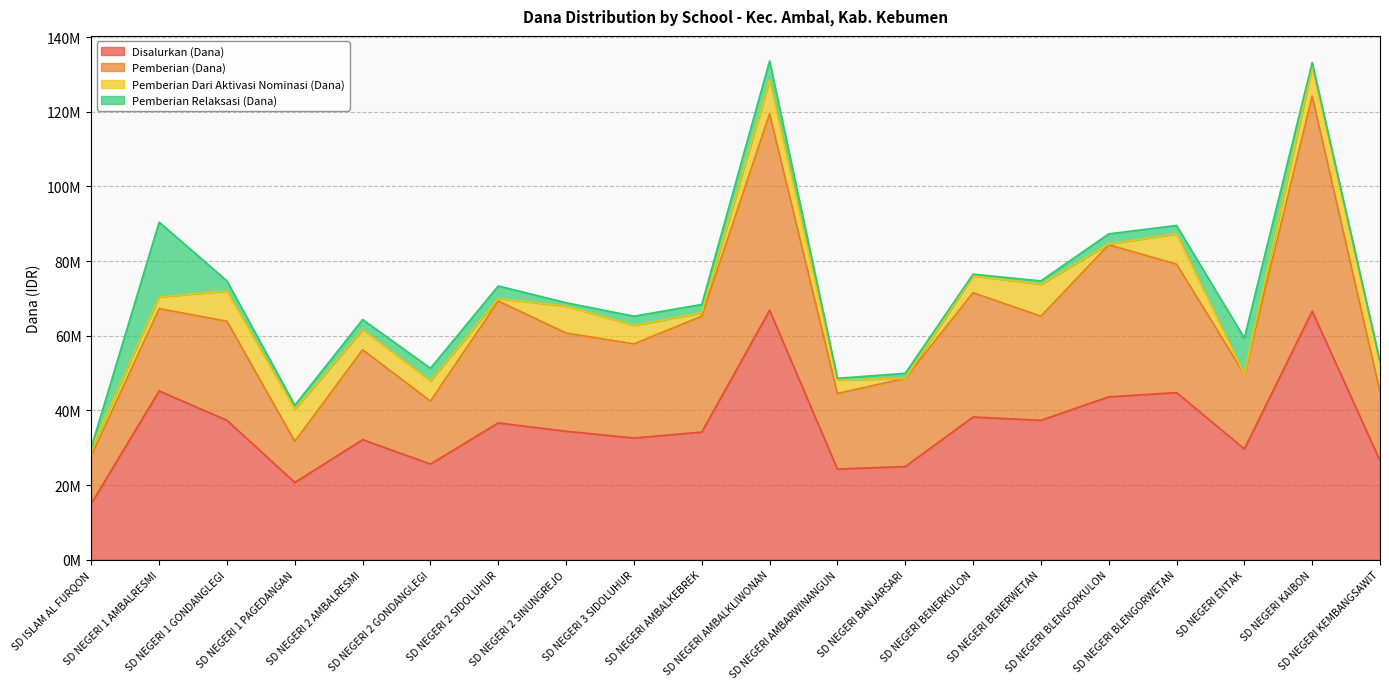

What is the difference between the second highest and second lowest values in the Disalurkan (Dana) series?

45900000